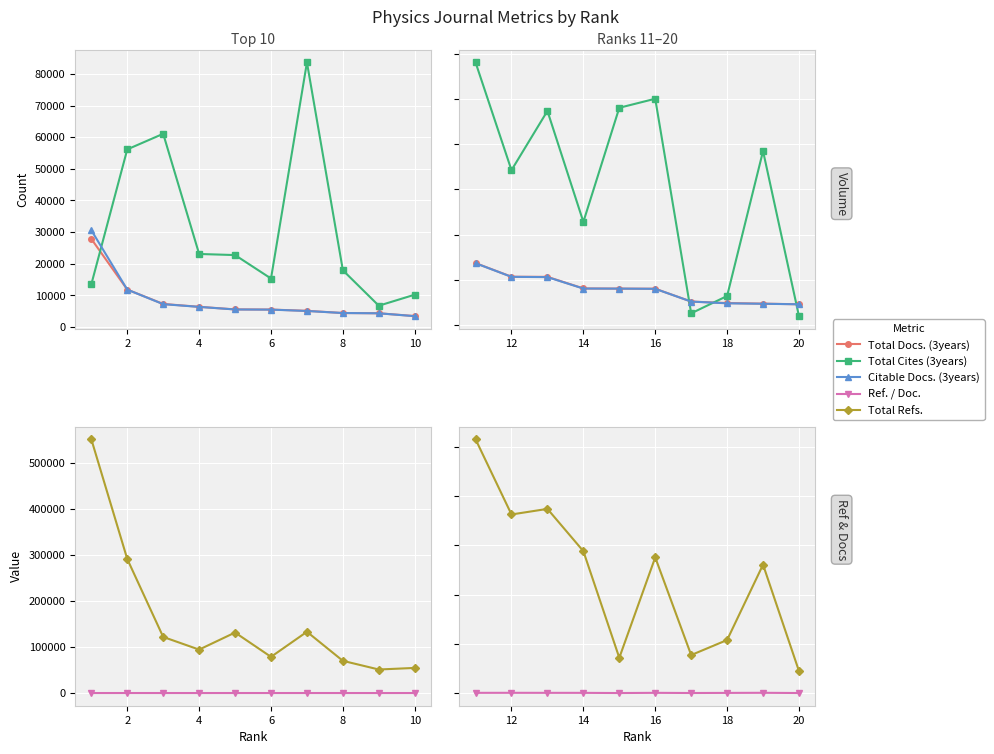

Rank the series at 14 from lowest to highest value.

Ref. / Doc., Citable Docs. (3years), Total Docs. (3years), Total Cites (3years), Total Refs.